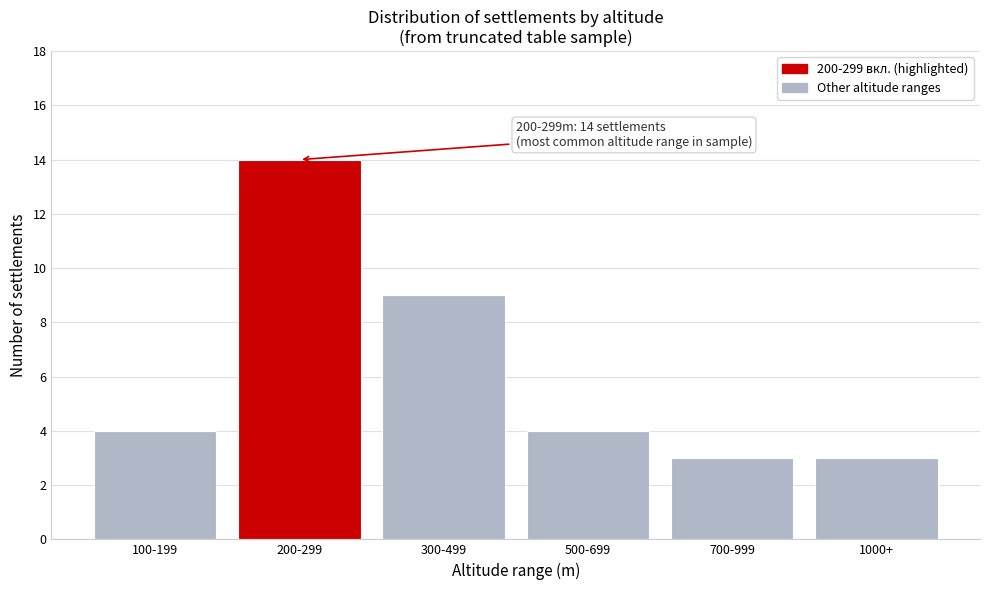

Reading right to left, list all the values displayed in this chart.

3	3	4	9	14	4